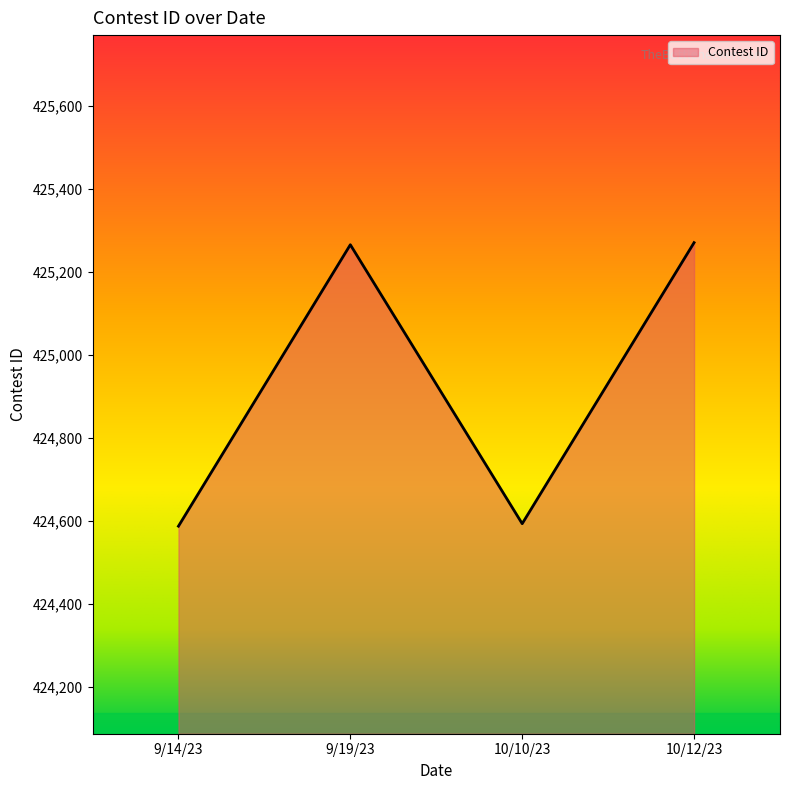

Is it true that the value at 10/12/23 is 699456?

False